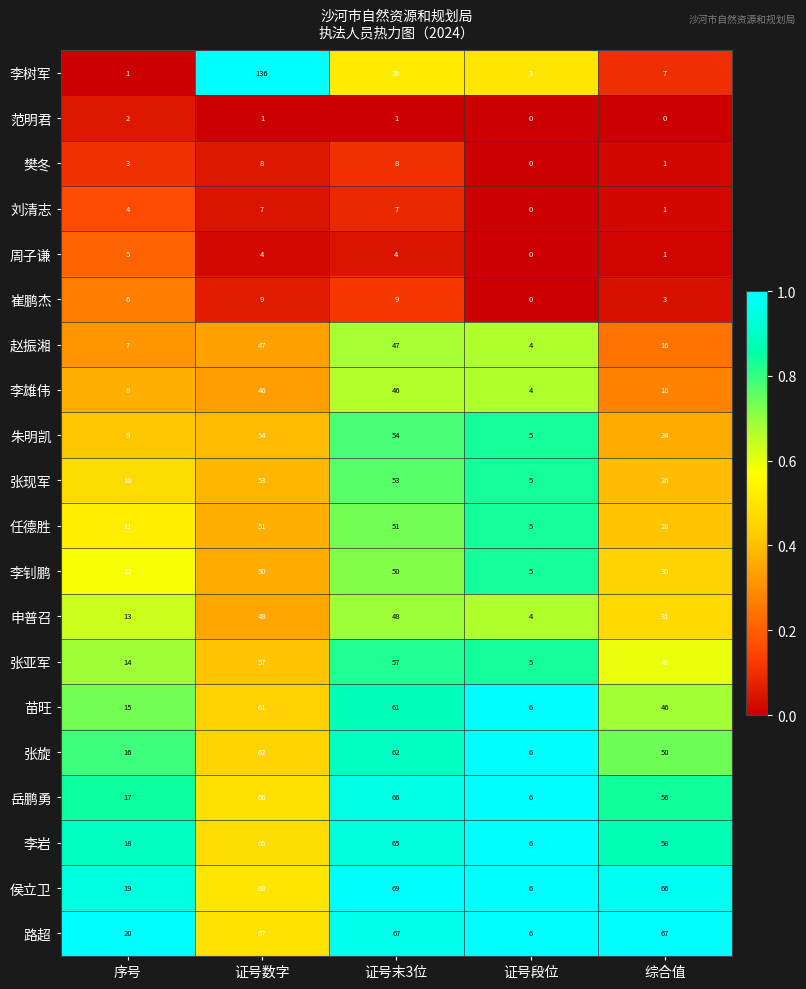

What is the spread (max minus min) of values at 综合值?

67